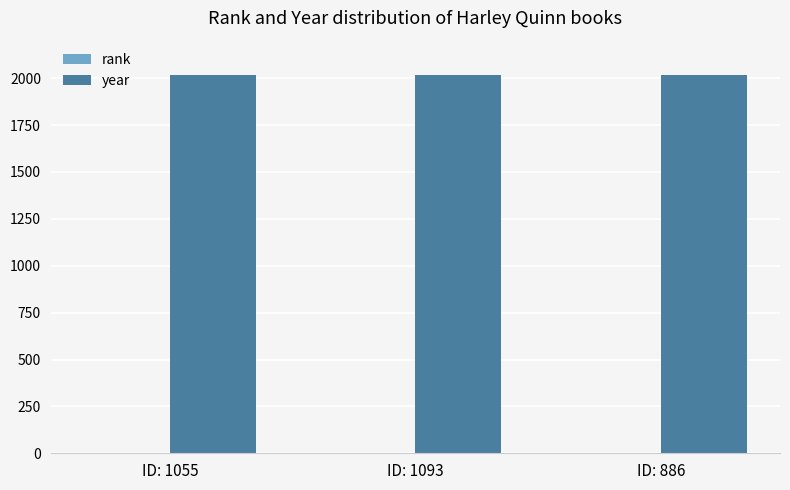

What is the sum of all year values?

6047